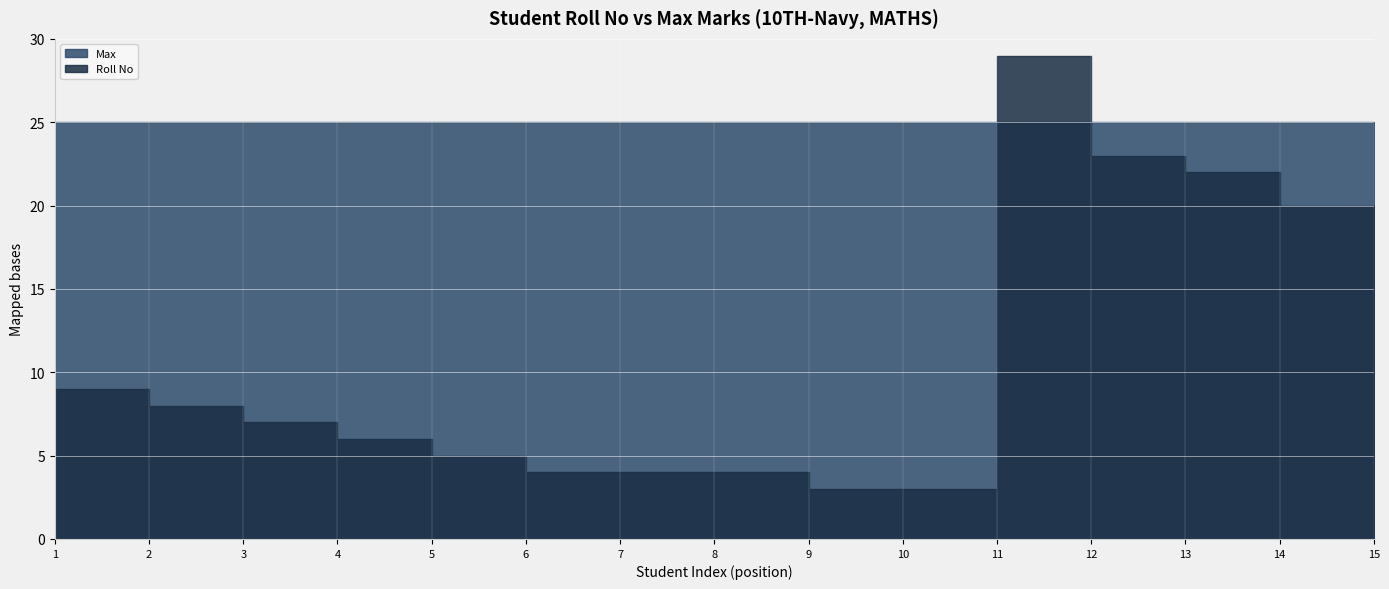

Is it true that Roll No equals 31 at RINI?

False